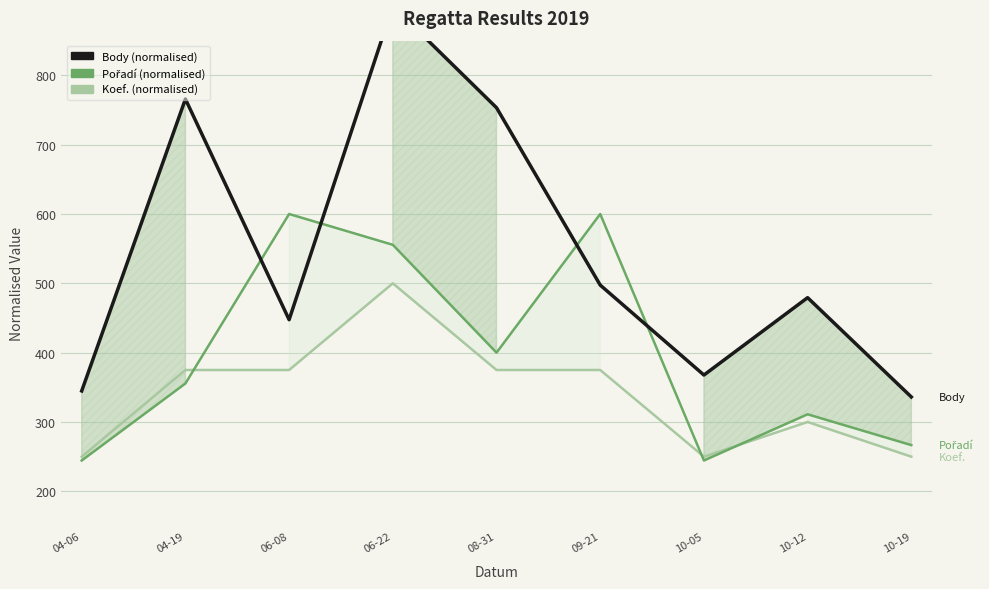

Read the Koef. (normalised) value at 10-19.

250.0